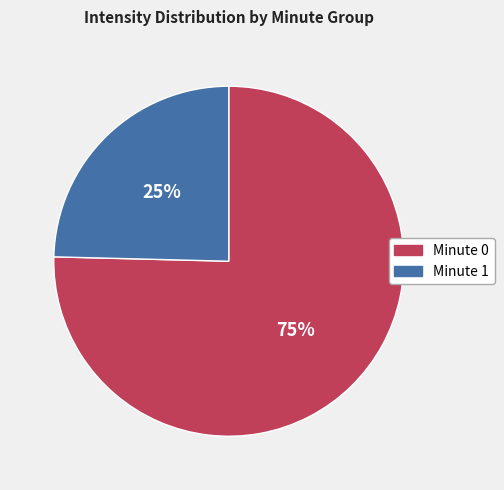

Does Minute 1 account for over 50% of the chart?

No